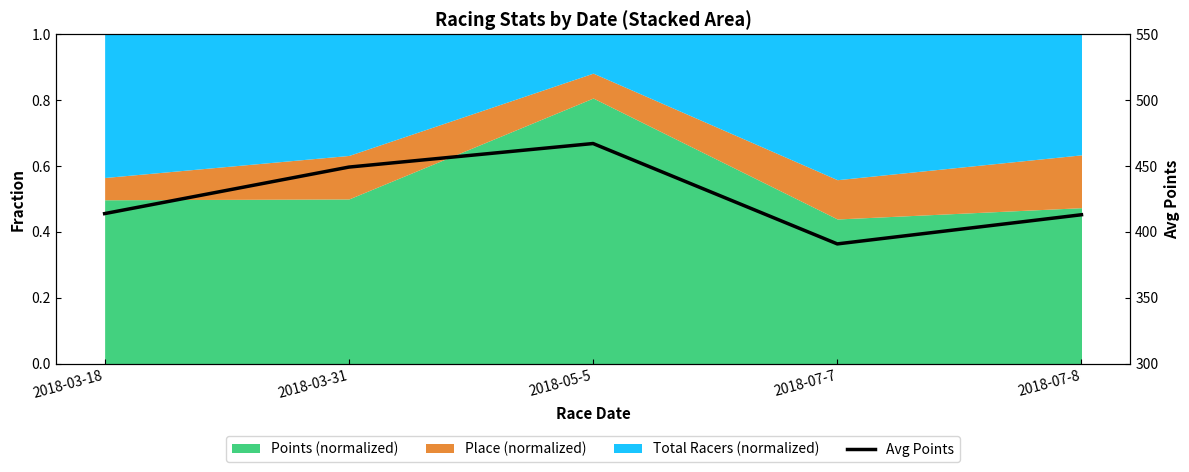

What is the value of the 4th point from the left?

390.8